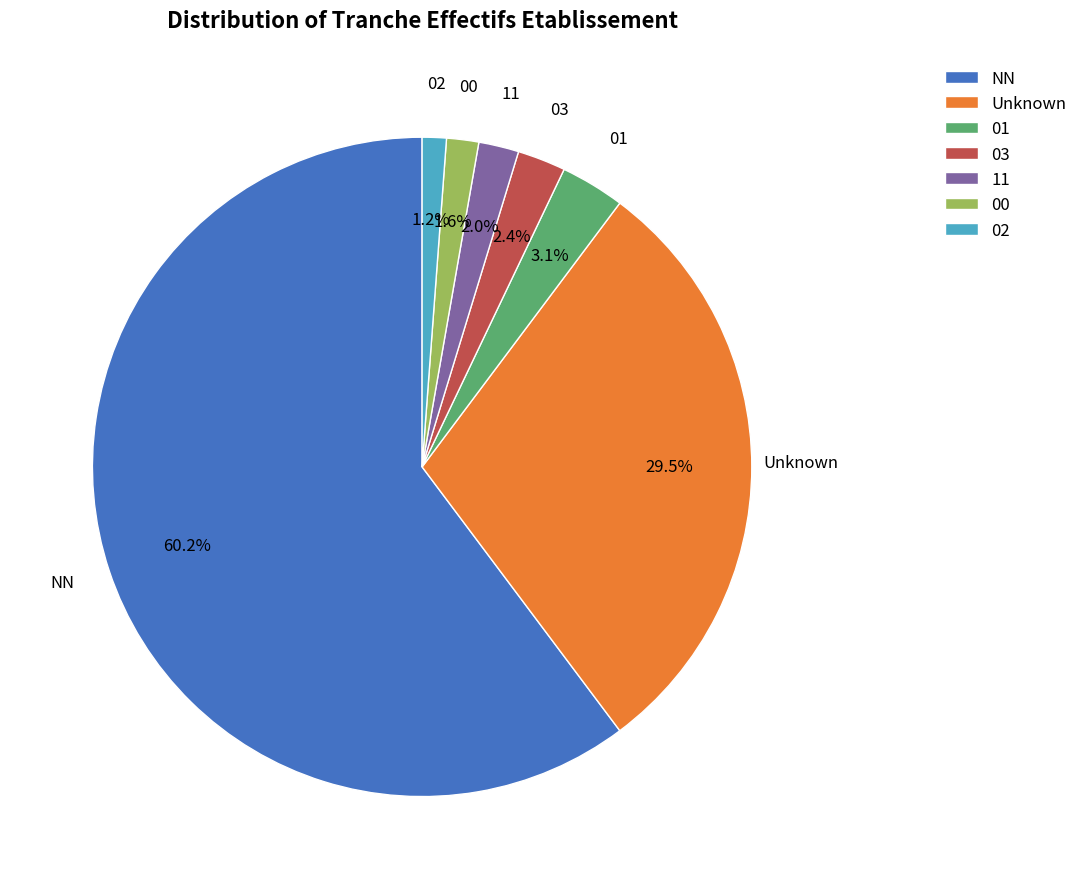

Which category has the biggest portion of the pie?

NN